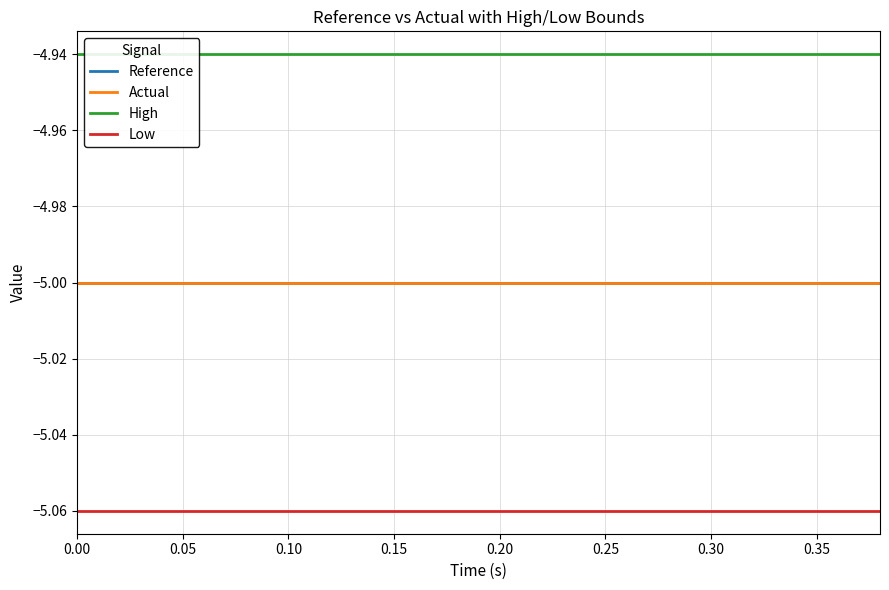

How many series are shown in this chart?

4